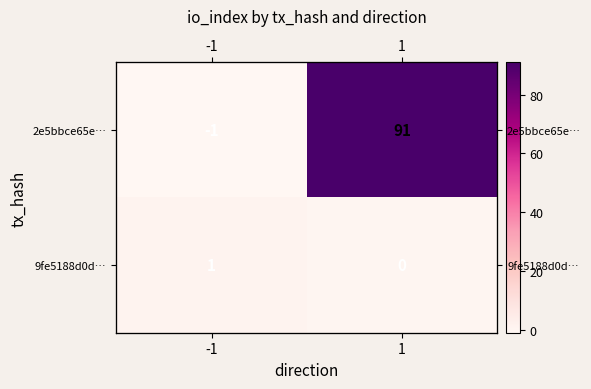

Is it true that 9fe5188d0d… equals 1 at -1?

True